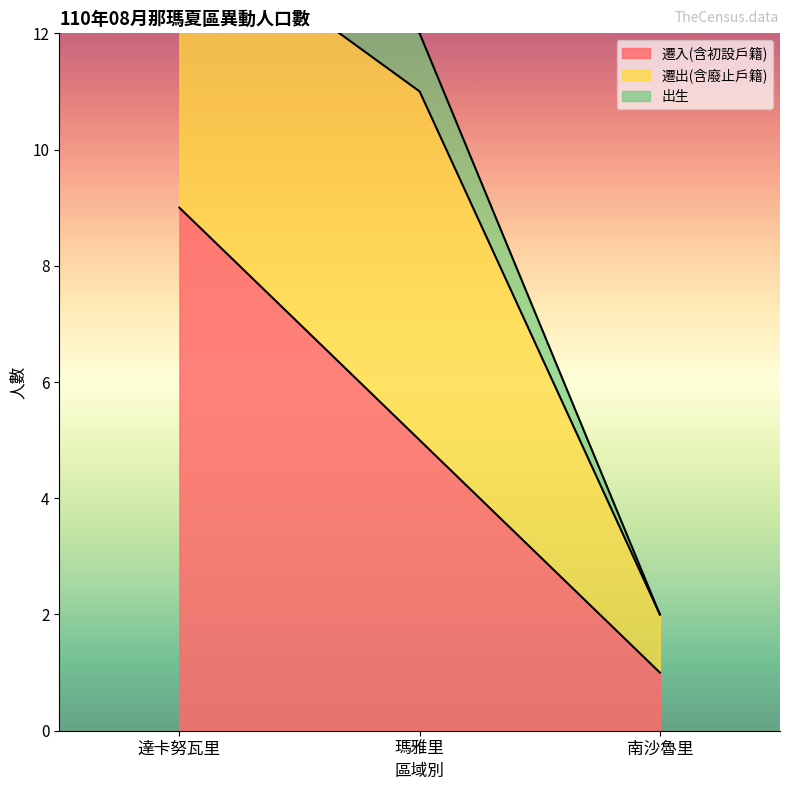

Reading left to right, what are all the values shown in this chart?

遷入(含初設戶籍): 9	5	1
遷出(含廢止戶籍): 5	6	1
出生: 1	1	0